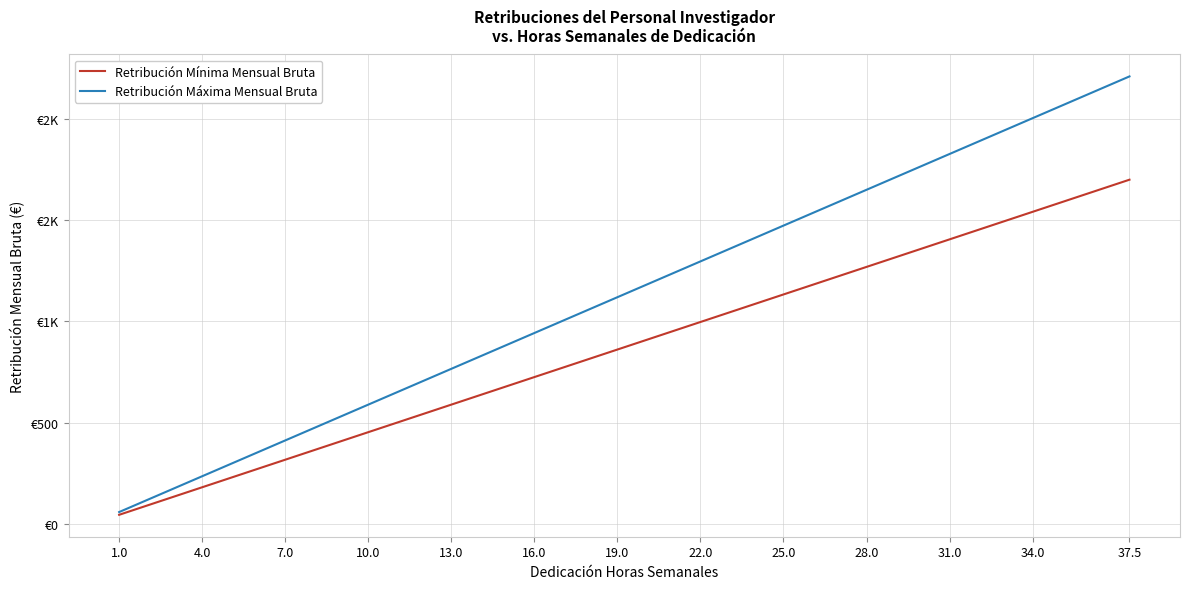

True or false: Retribución Máxima Mensual Bruta has more than 1 points higher than both neighbors.

False